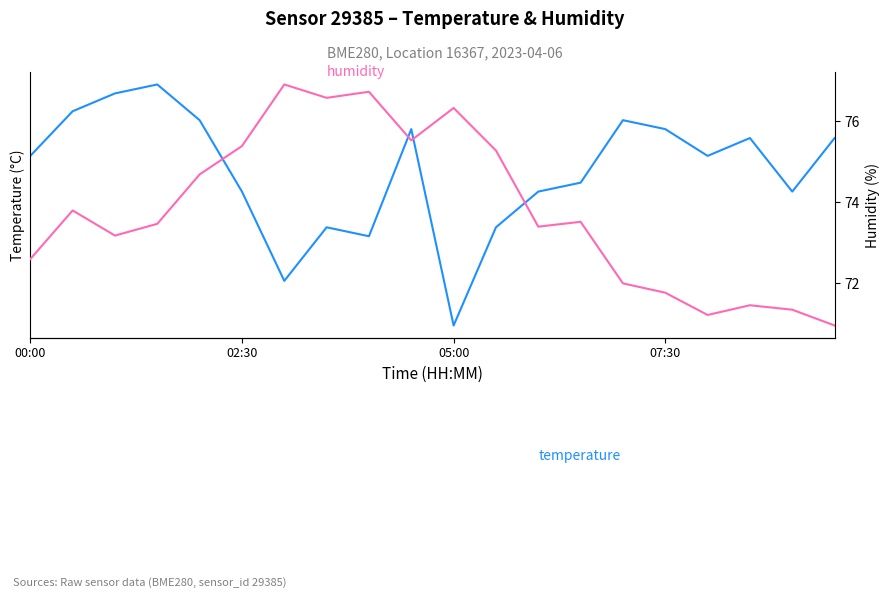

Which series has the largest range (max minus min)?

humidity